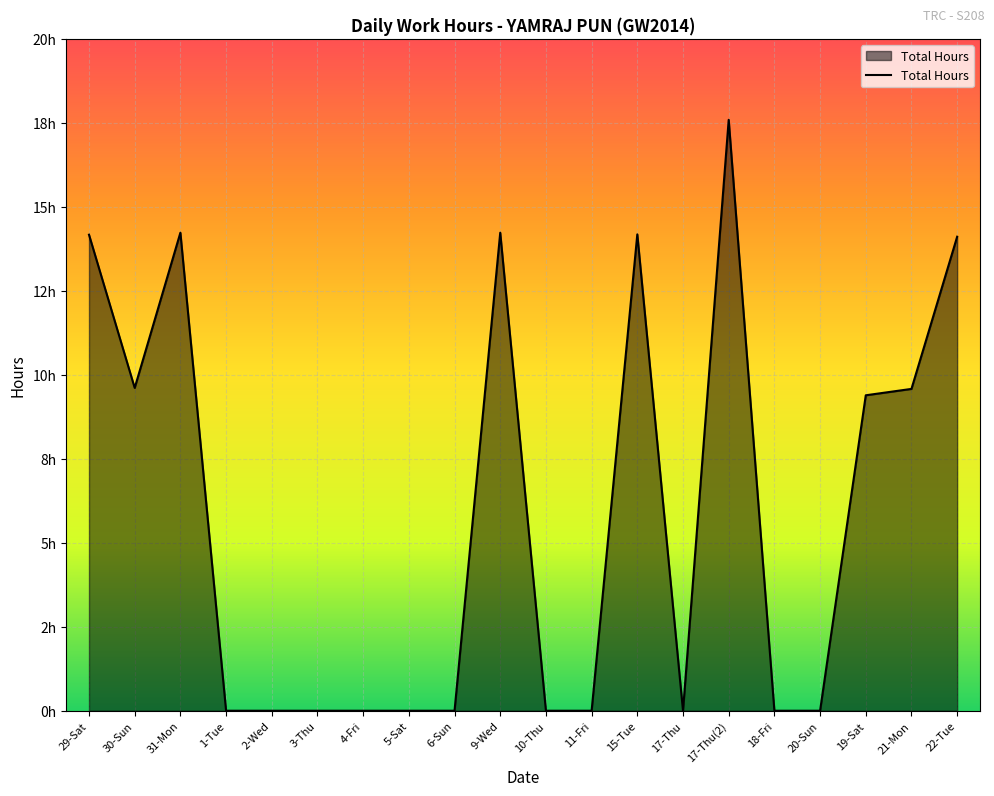

Is this an area chart (filled region under the line)?

Yes